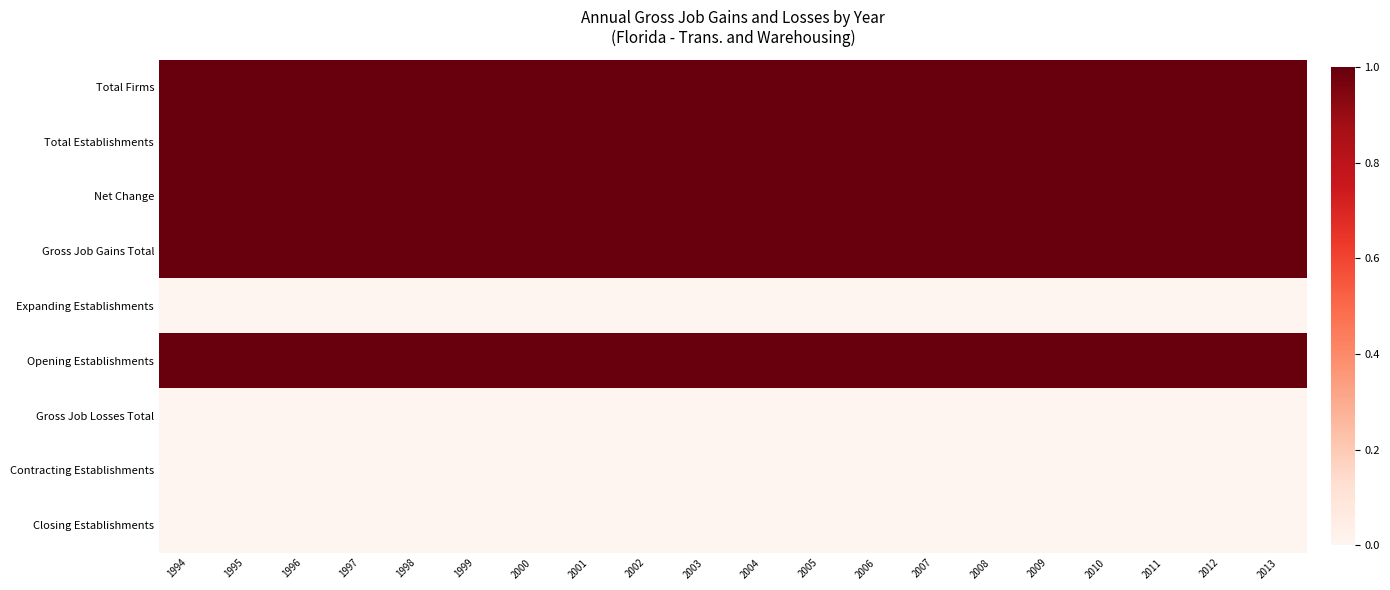

What is the total value across all series at 1997?

5